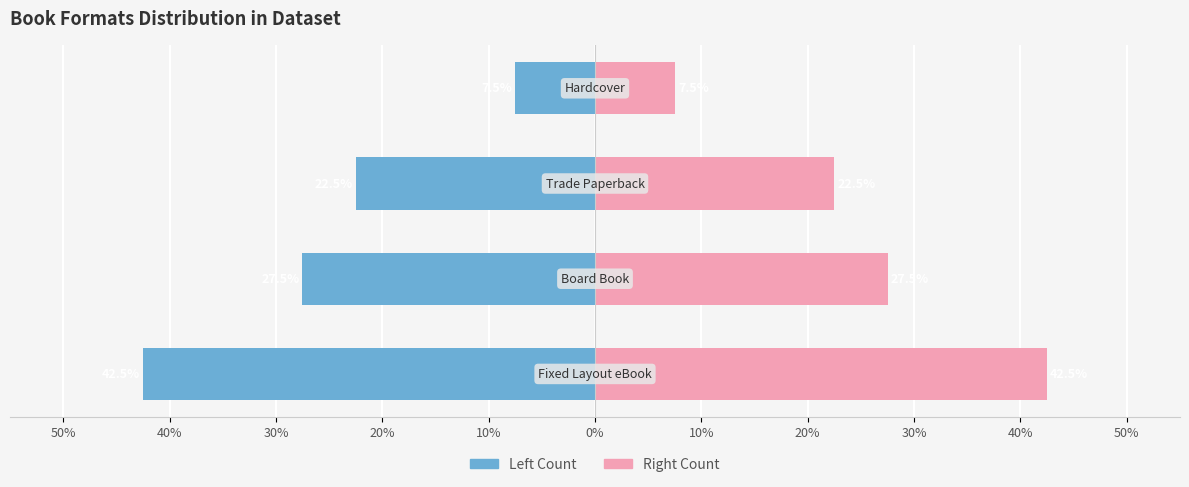

Is it true that Count (right) equals 12.7 at 20%?

False